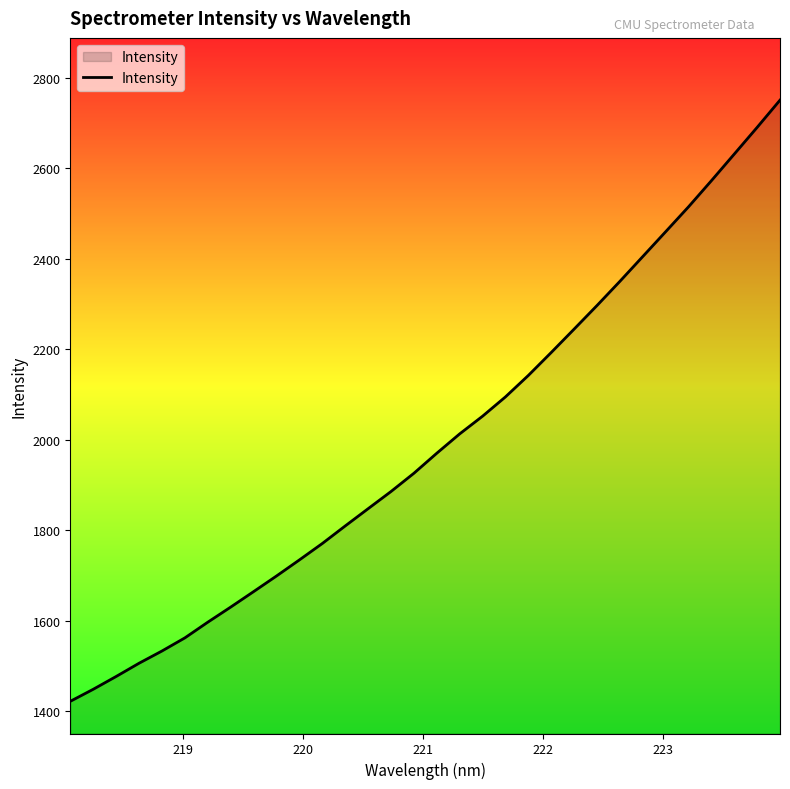

What is the minimum value shown in the chart?

1422.2